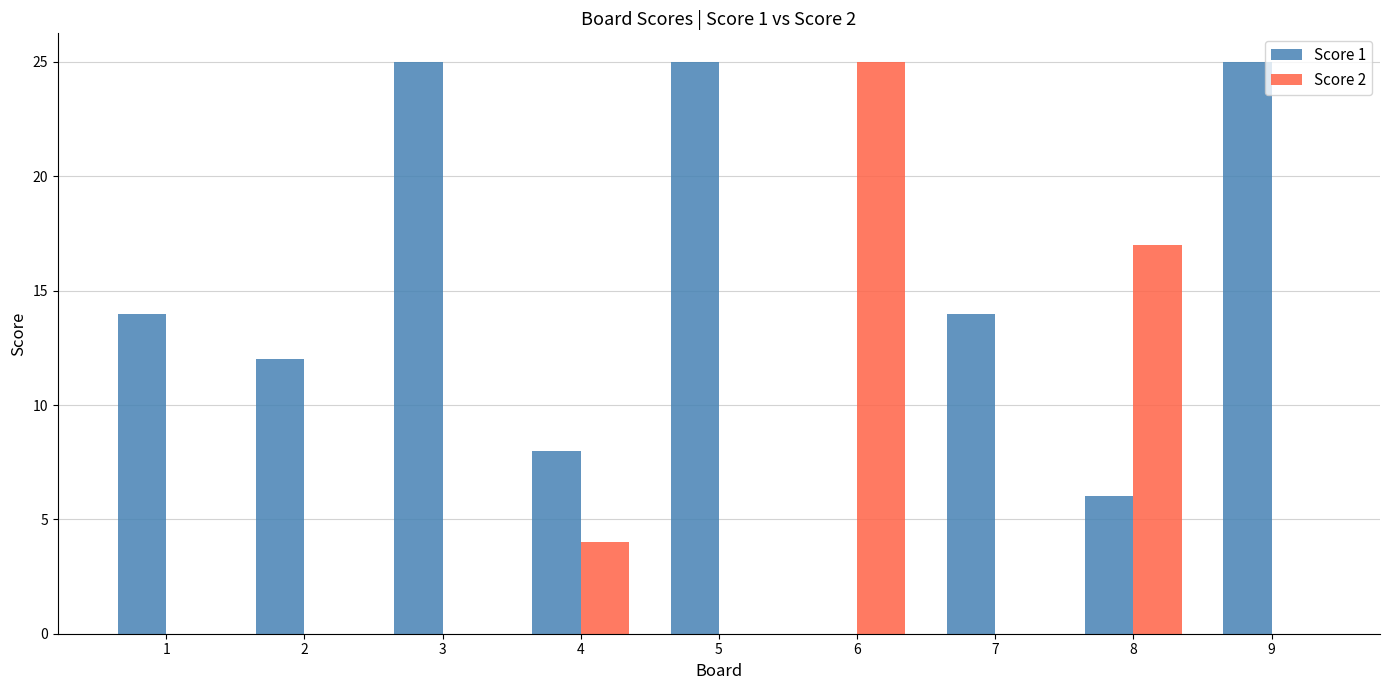

What is the maximum value for Score 1?

25